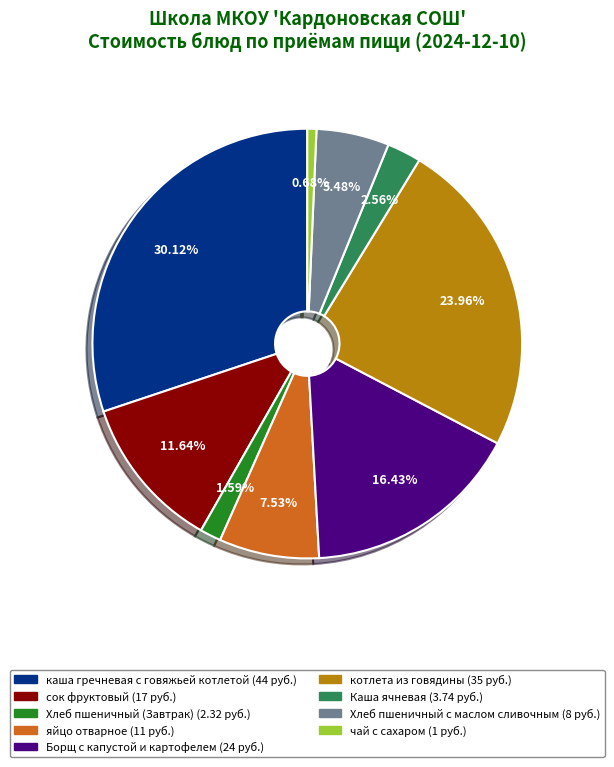

The яйцо отварное slice represents 8% of the pie. True or false?

True